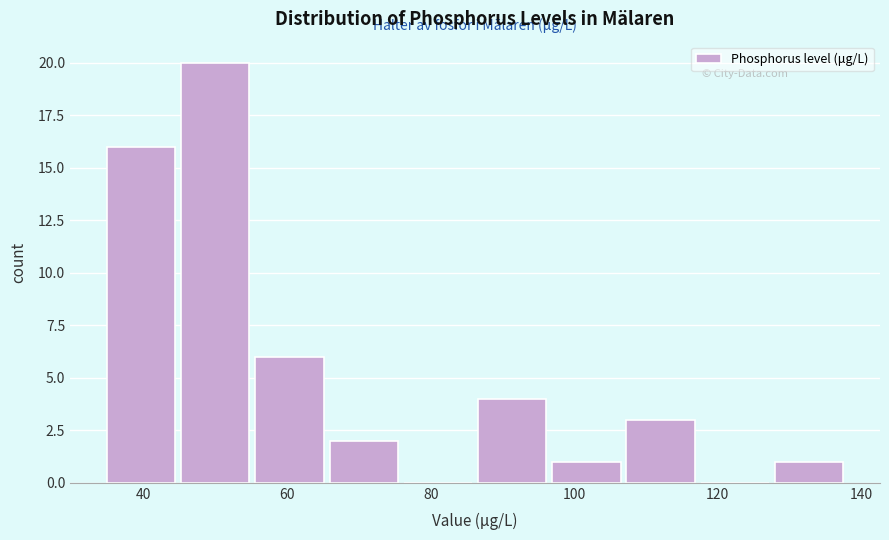

How tall is the bar that spans 108 to 118 on the x-axis? Neither the bar edges nor the heights are printed on the chart, so give them approximately, as read against the axes.

3